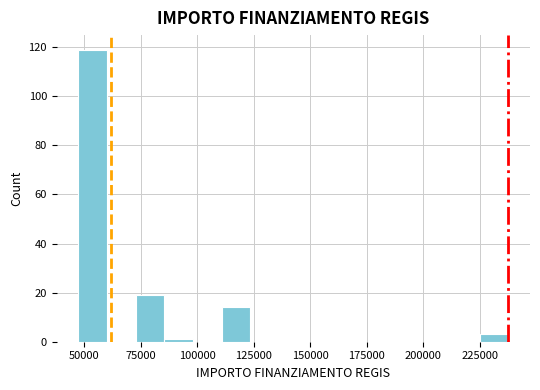

Around what value on the x-axis is the tallest bar? Give the approximate position of its centre, as read against the axis.

55000